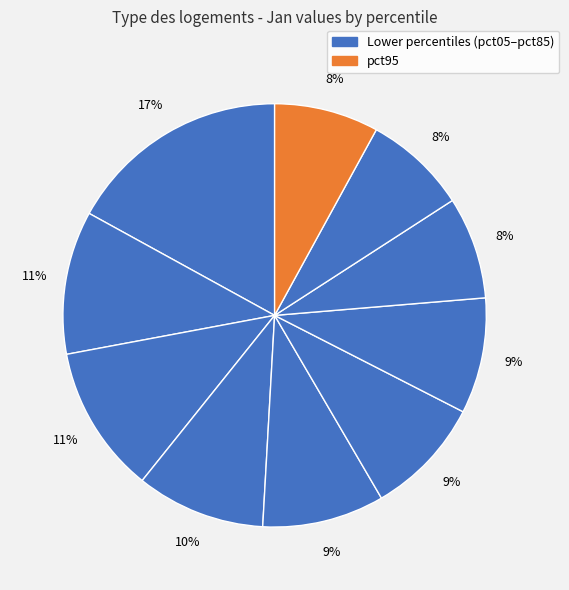

To the nearest percent, what is the average slice percentage?

10%